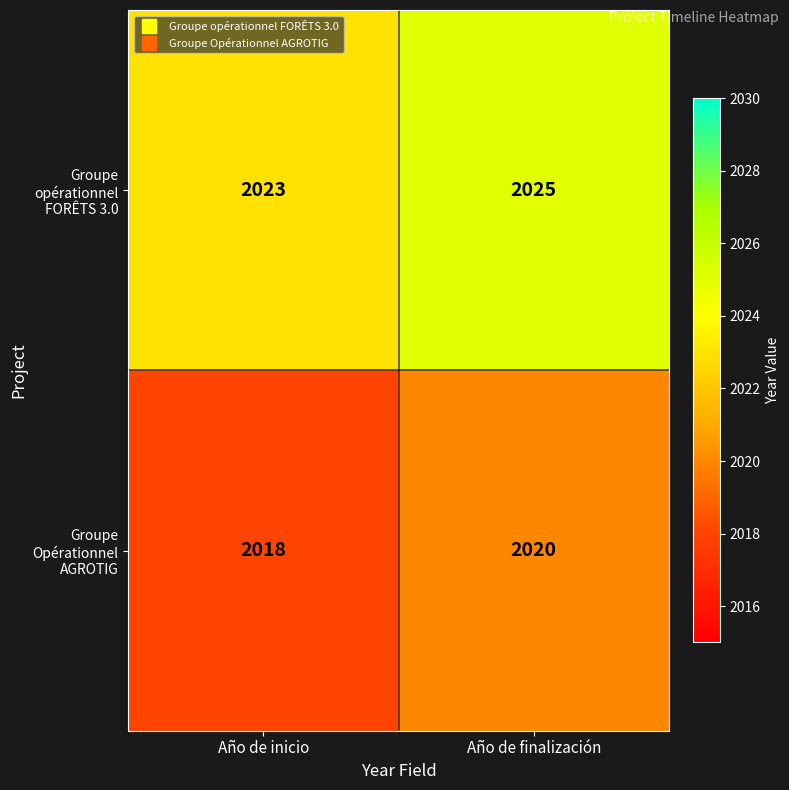

What is the difference between the highest and lowest values at Año de inicio?

5